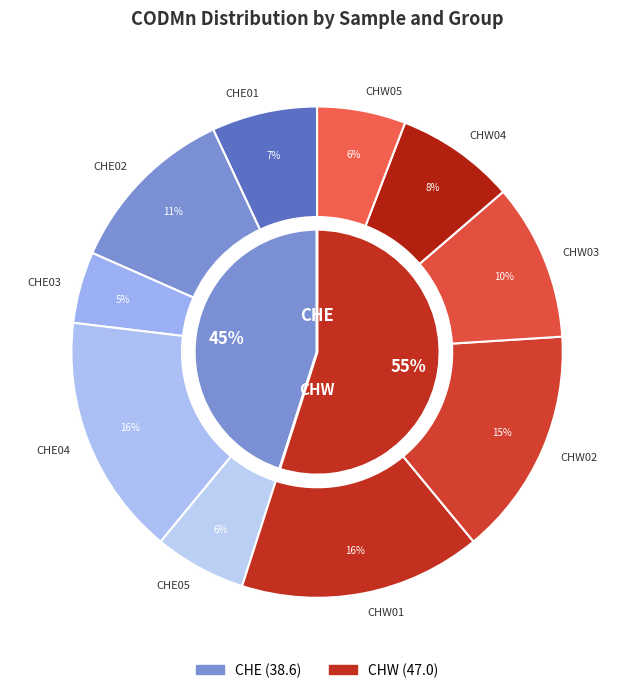

Which category has the smallest portion of the pie?

CHE03